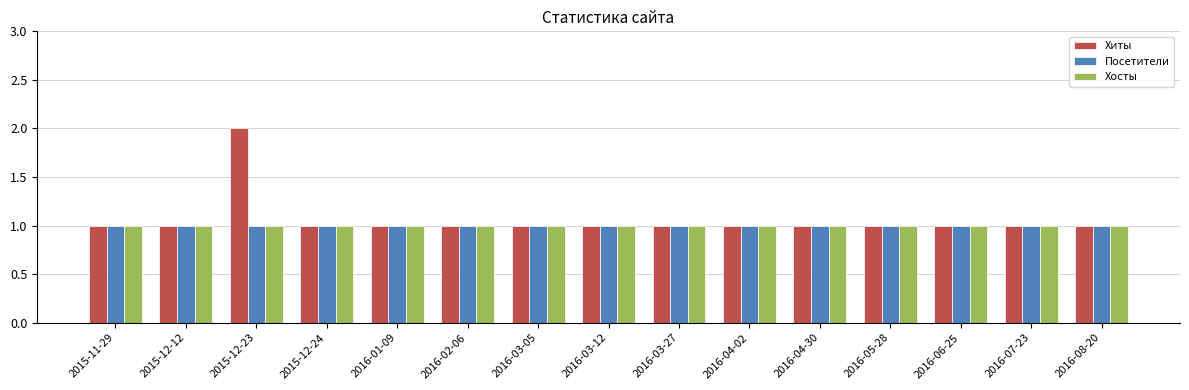

How many Хиты values are between 1 and 2?

15